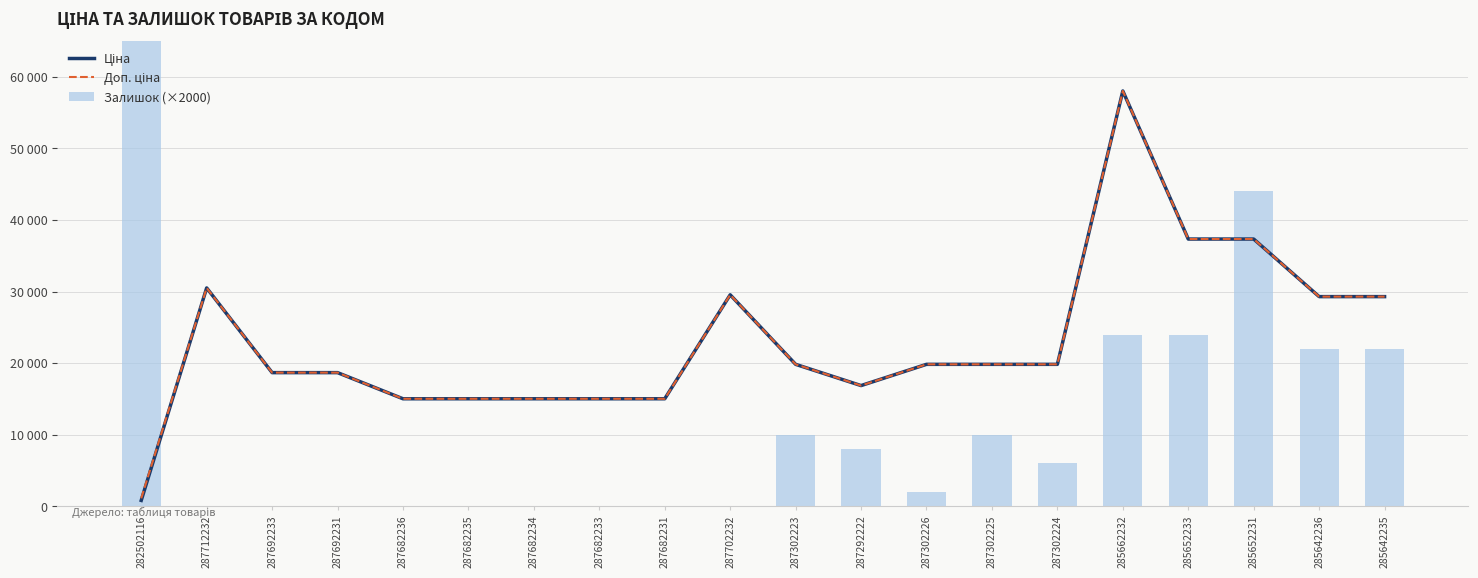

What position from the right is 287302223?

10